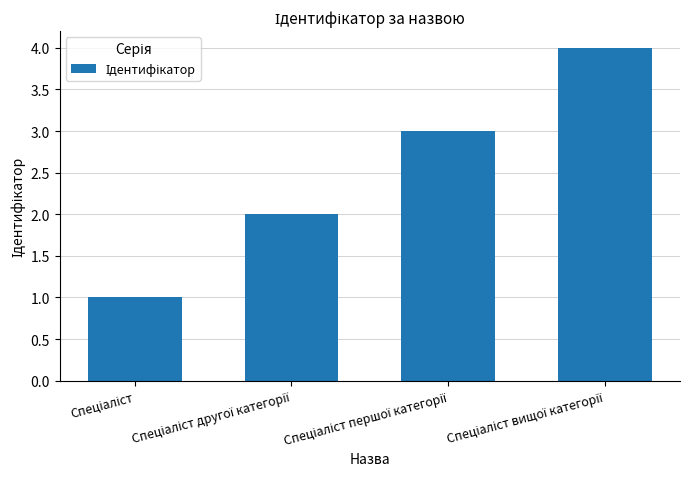

What is the maximum value shown in the chart?

4